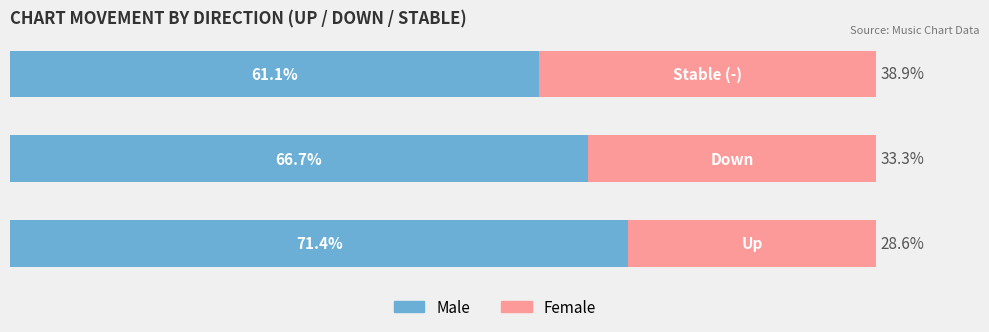

What are all the series names shown in the legend?

Male, Female